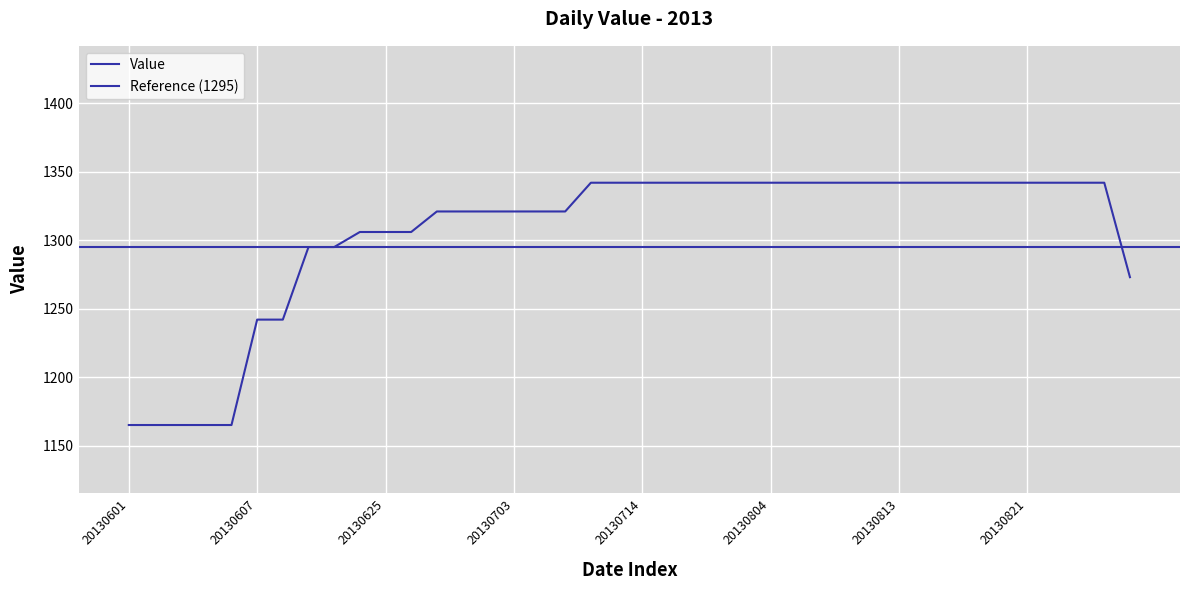

Where is the data nearest to the value 1253?

20130607